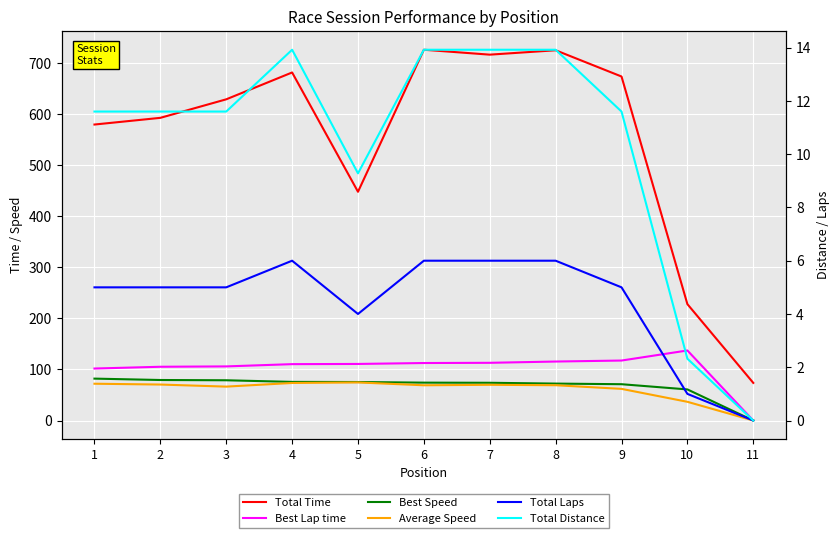

Which series has the largest total across all categories?

Total Time